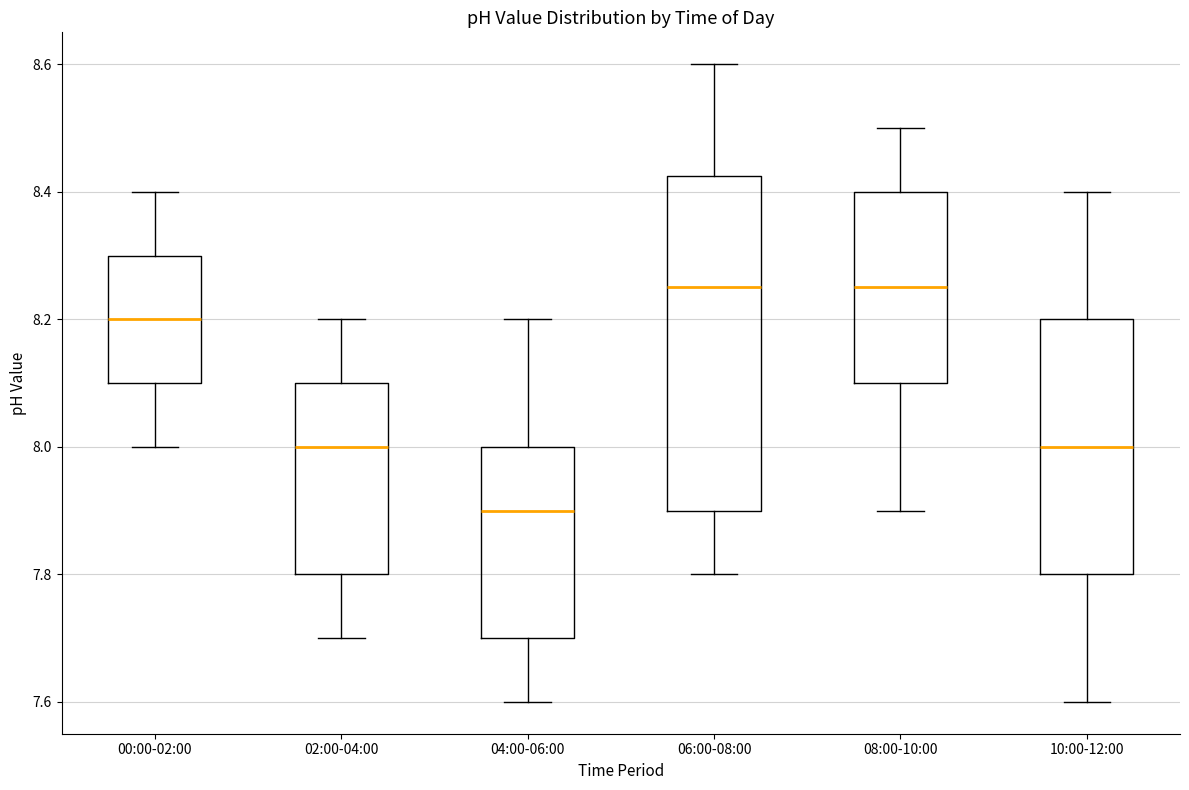

Comparing the boxes themselves (not the whiskers), which one is the tallest?

06:00-08:00